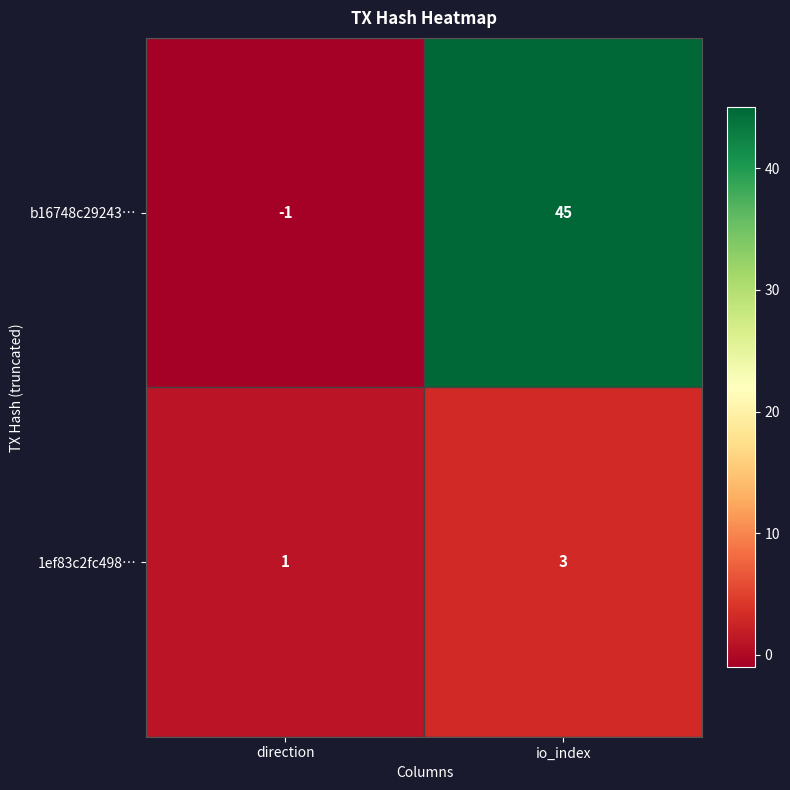

What is the difference between the maximum and minimum values in the b16748c29243… series?

46